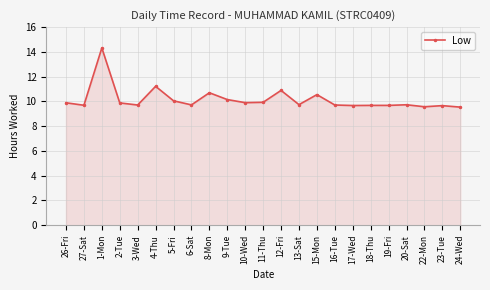

Approximately how many times larger is the value at 6-Sat compared to 24-Wed?

1.0